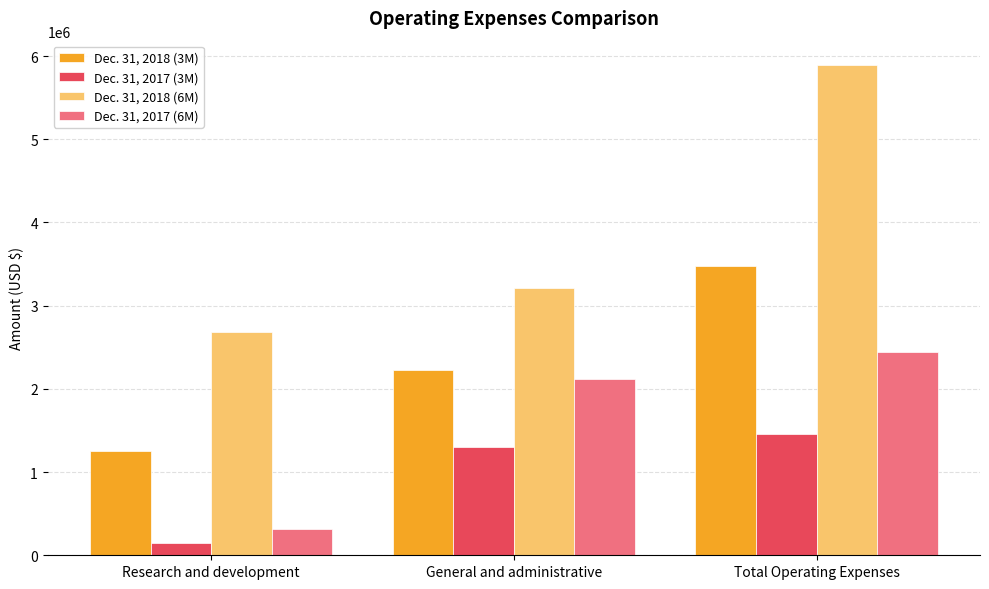

Count the Dec. 31, 2018 (6M) values in the range 2678900 to 5890214.

3